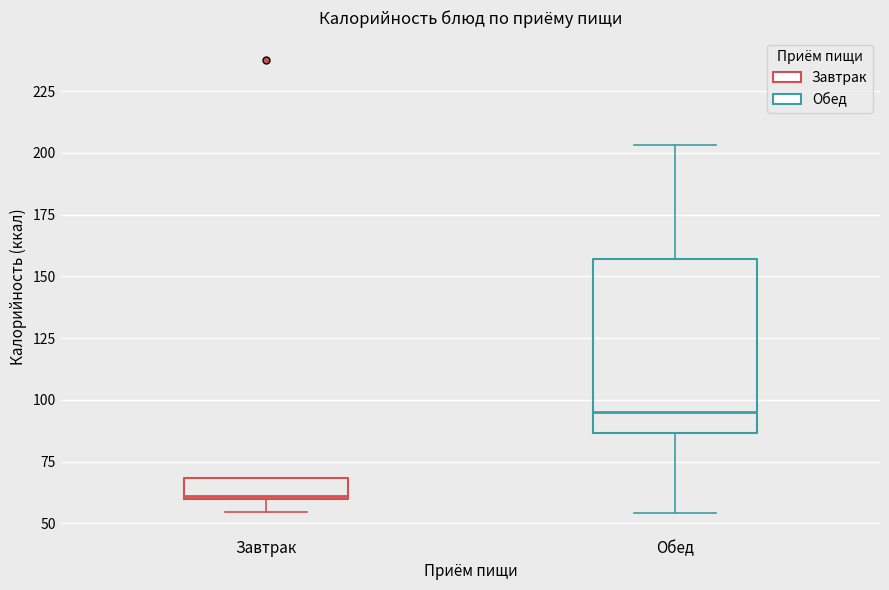

Where is the upper edge of the box for Обед on the y-axis? The values are not printed on the chart, so give them approximately, as read against the axis.

155